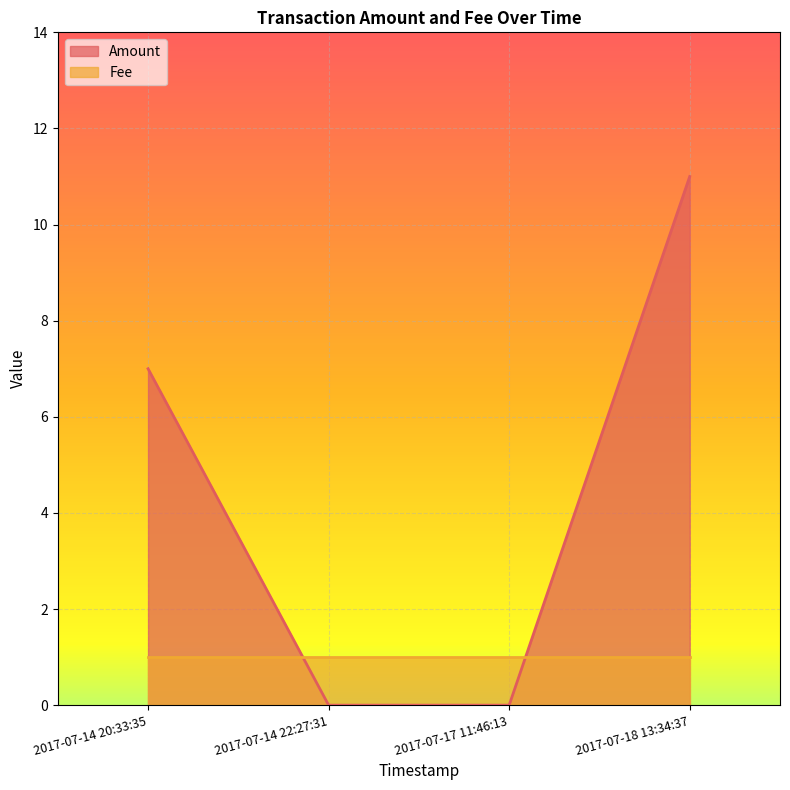

How many values are between 0 and 11?

4